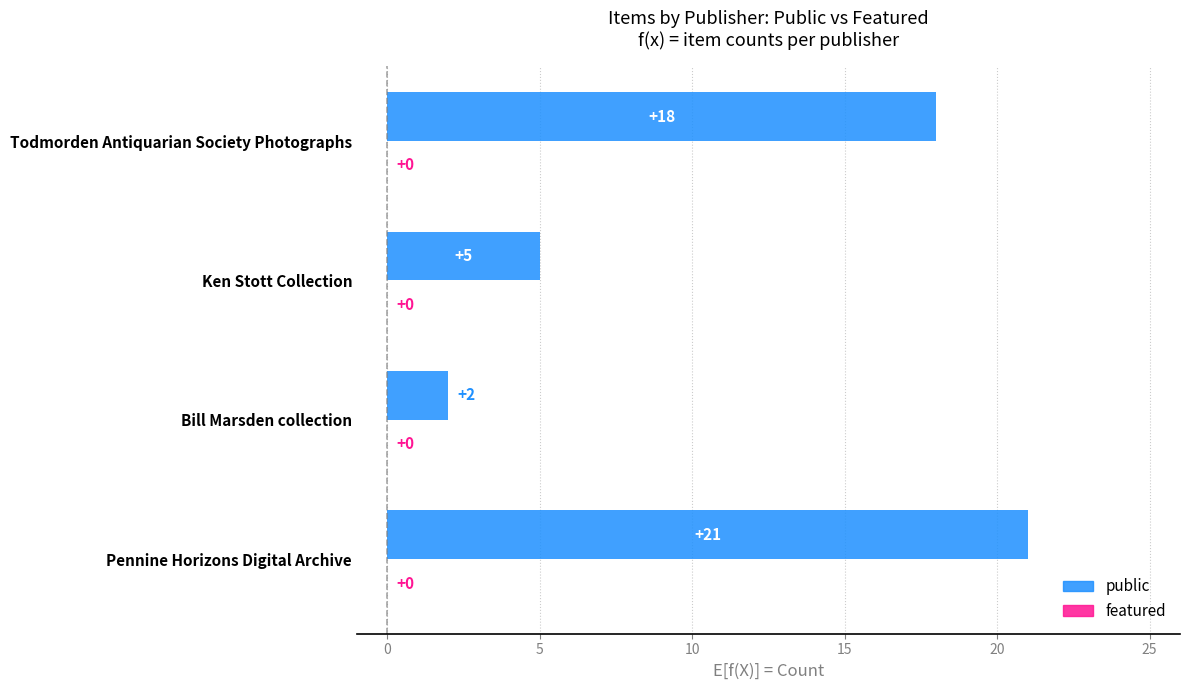

True or false: the data shows 21 at Pennine Horizons Digital Archive.

True